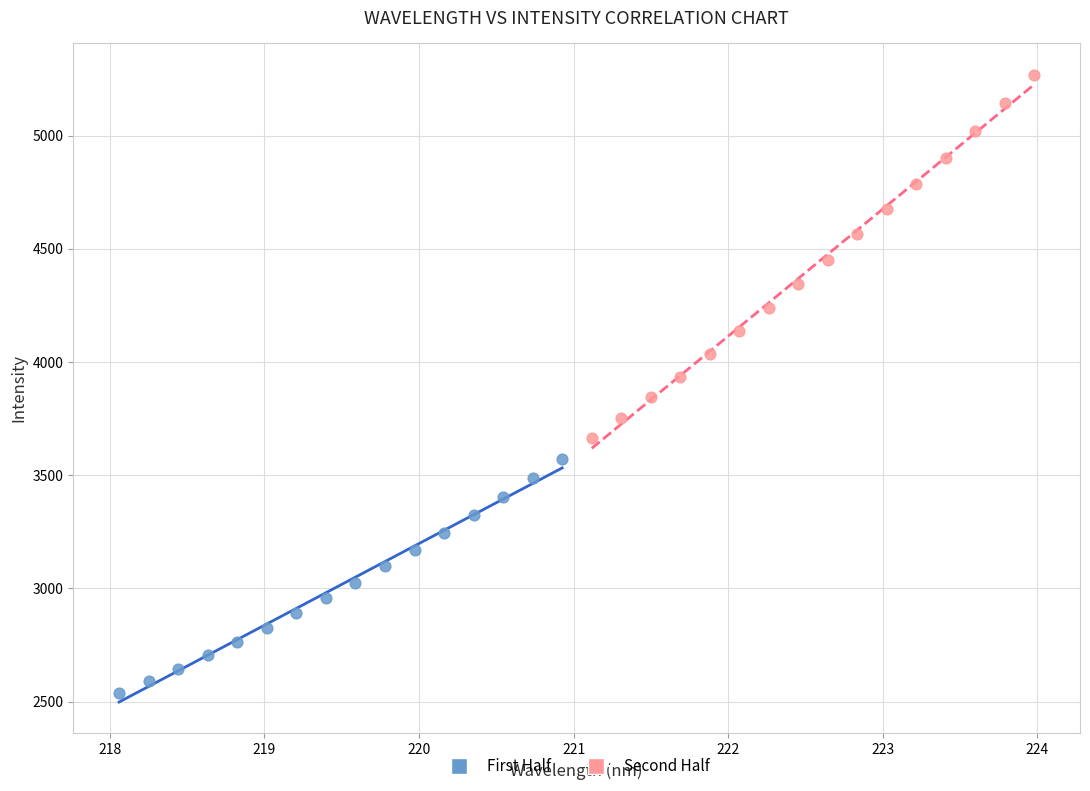

Which series reaches the maximum Y coordinate?

Second Half